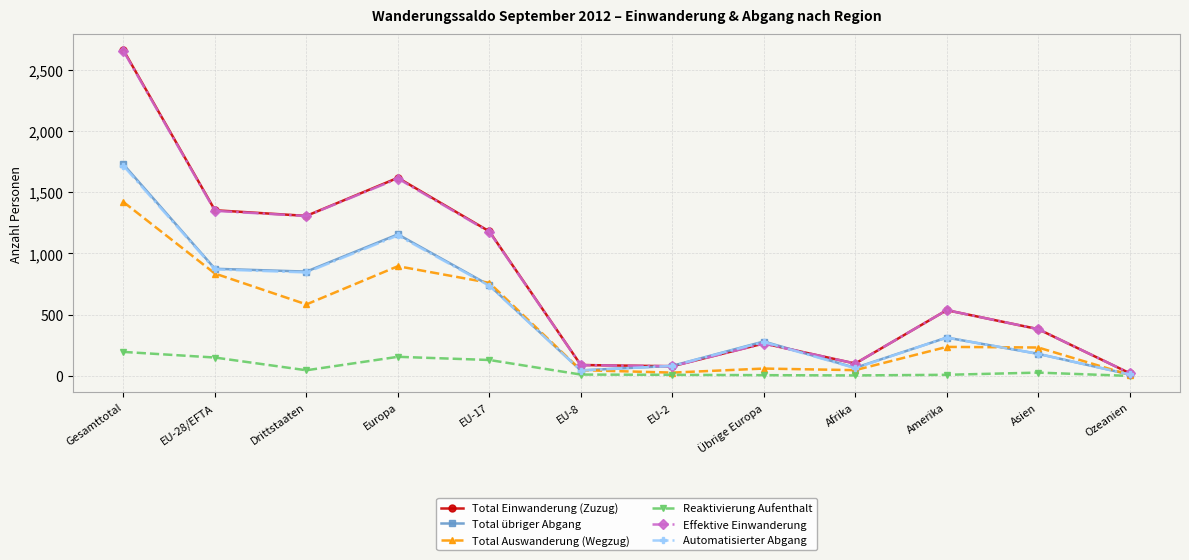

In Automatisierter Abgang, how many points are lower than both neighbors (excluding endpoints)?

3